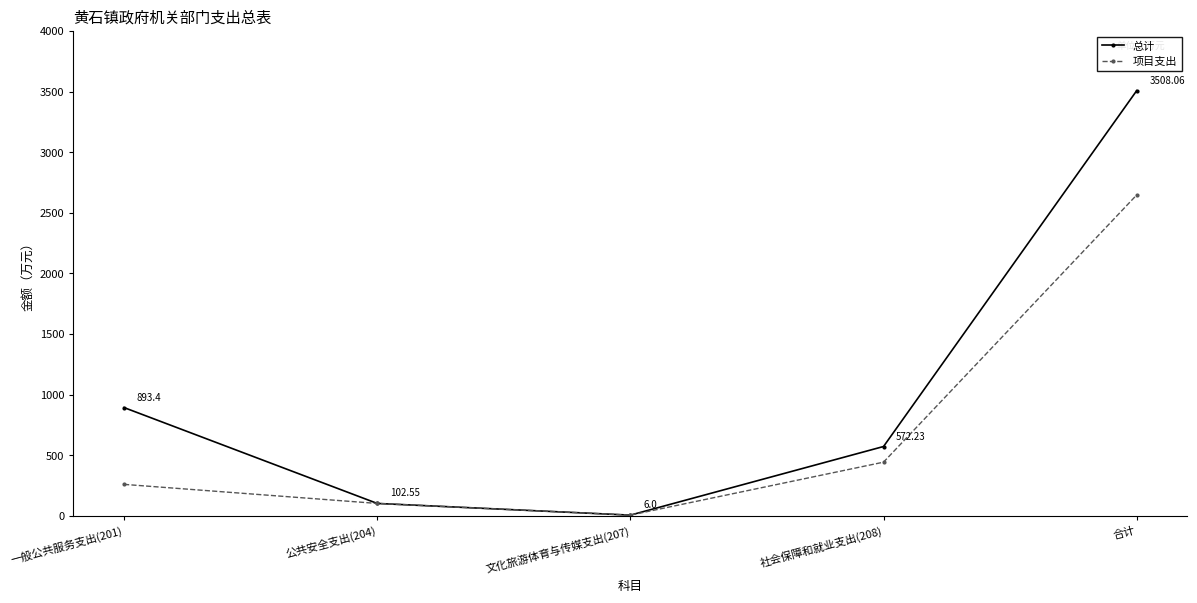

What is the label of the 5th point from the right?

一般公共服务支出(201)